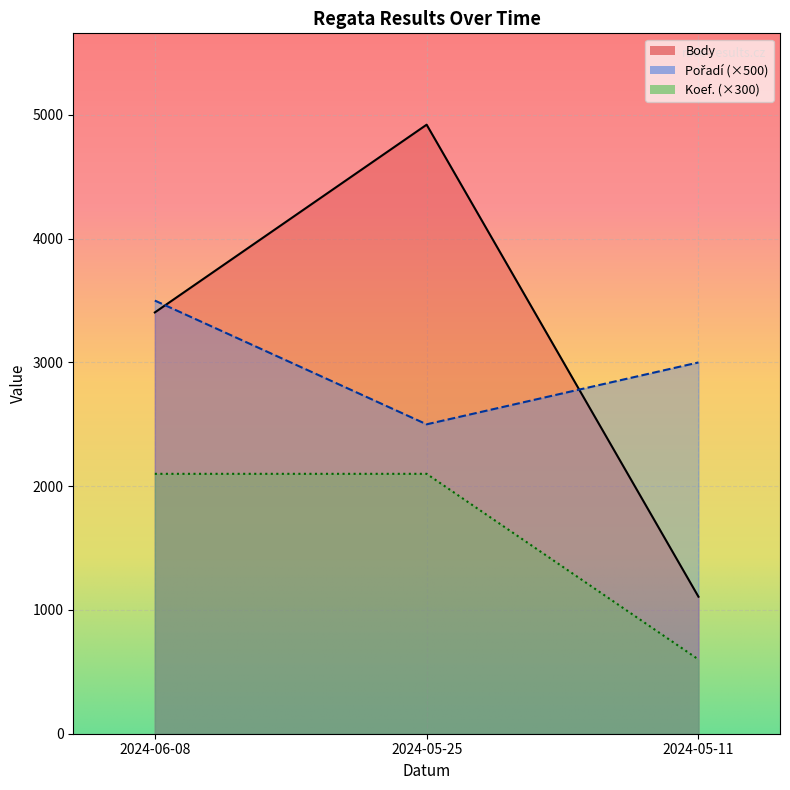

How many categories are shown in the chart?

3